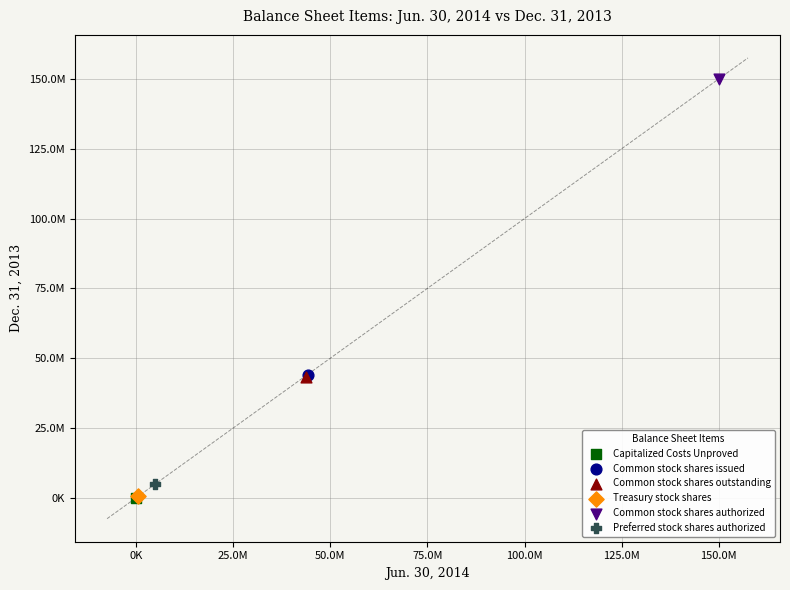

What are all the series names shown in the legend?

Capitalized Costs Unproved, Common stock shares issued, Common stock shares outstanding, Treasury stock shares, Common stock shares authorized, Preferred stock shares authorized